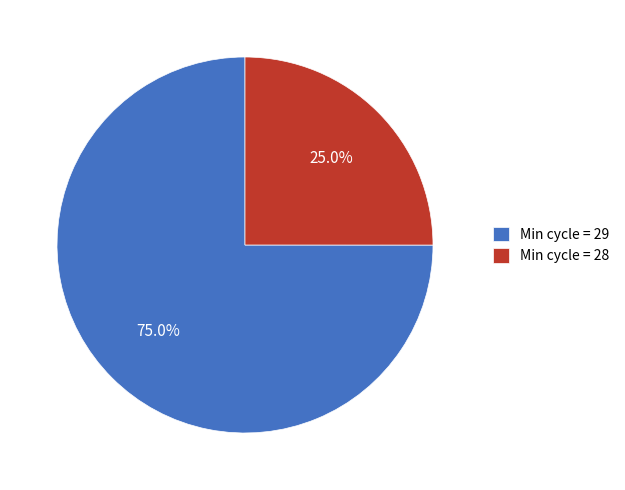

How much of the chart is everything except Min cycle = 29?

25.0%